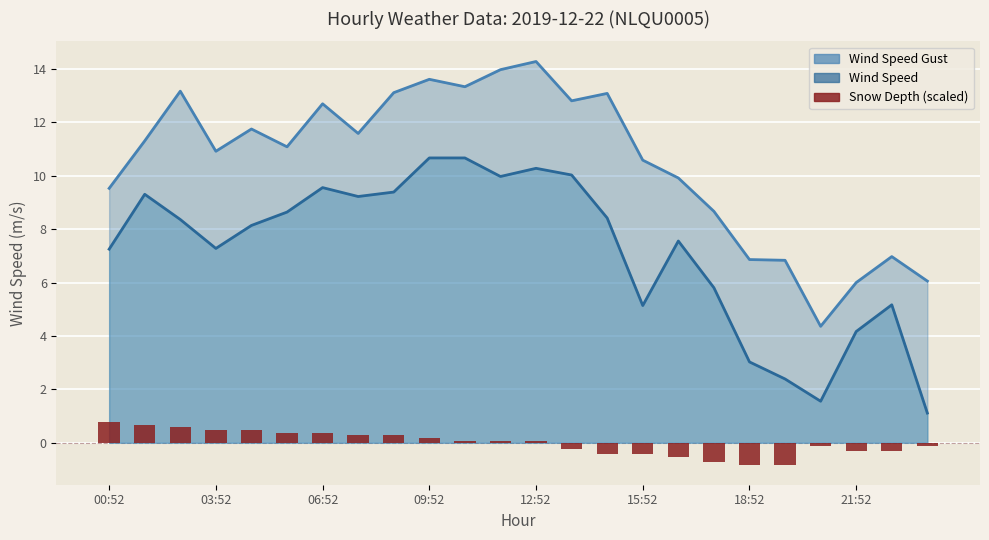

What is the label of the 10th bar from the right?

14